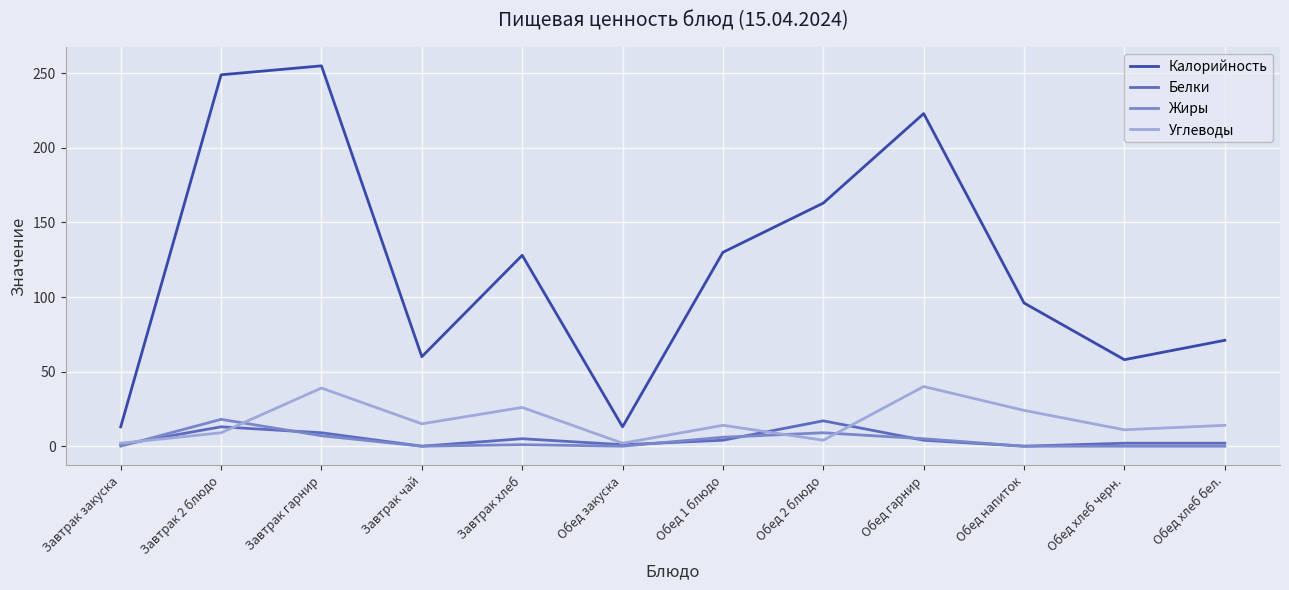

The value of Калорийность at Обед 2 блюдо is 267. True or false?

False